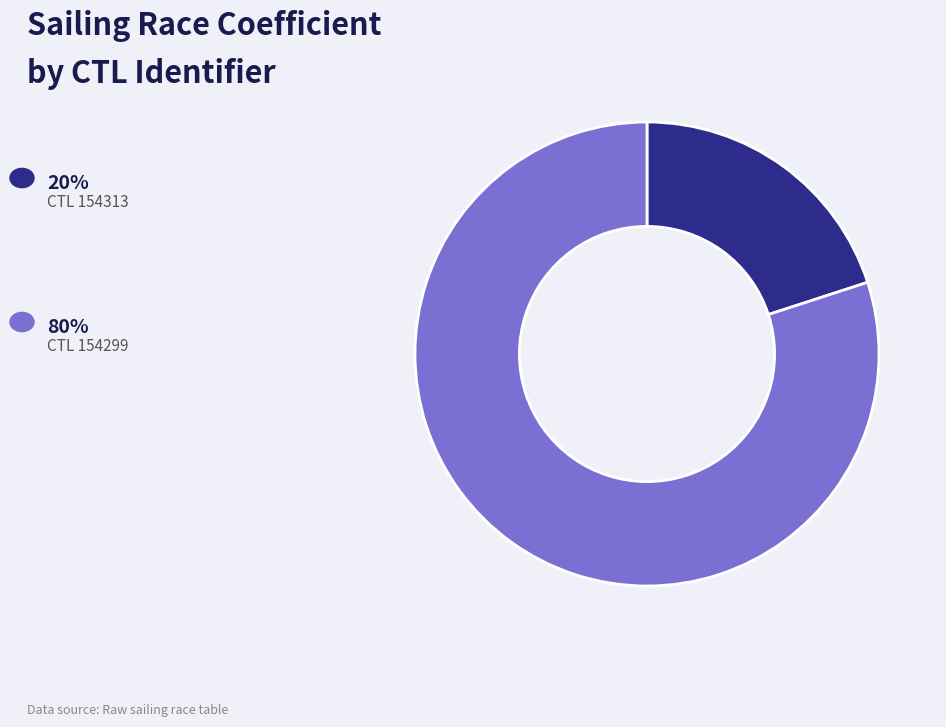

Does any single category account for the majority?

Yes